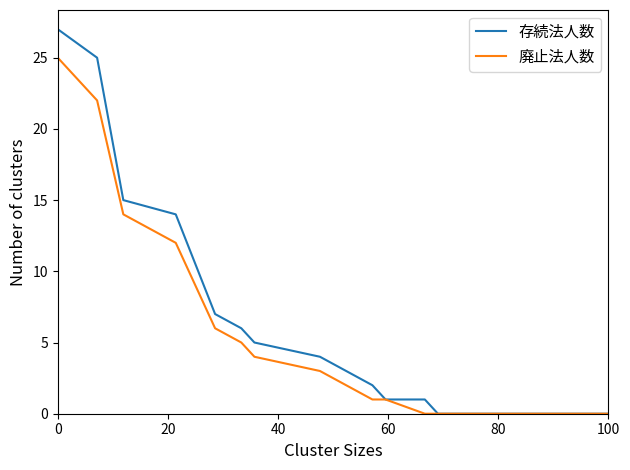

Which series has the largest range (max minus min)?

存続法人数